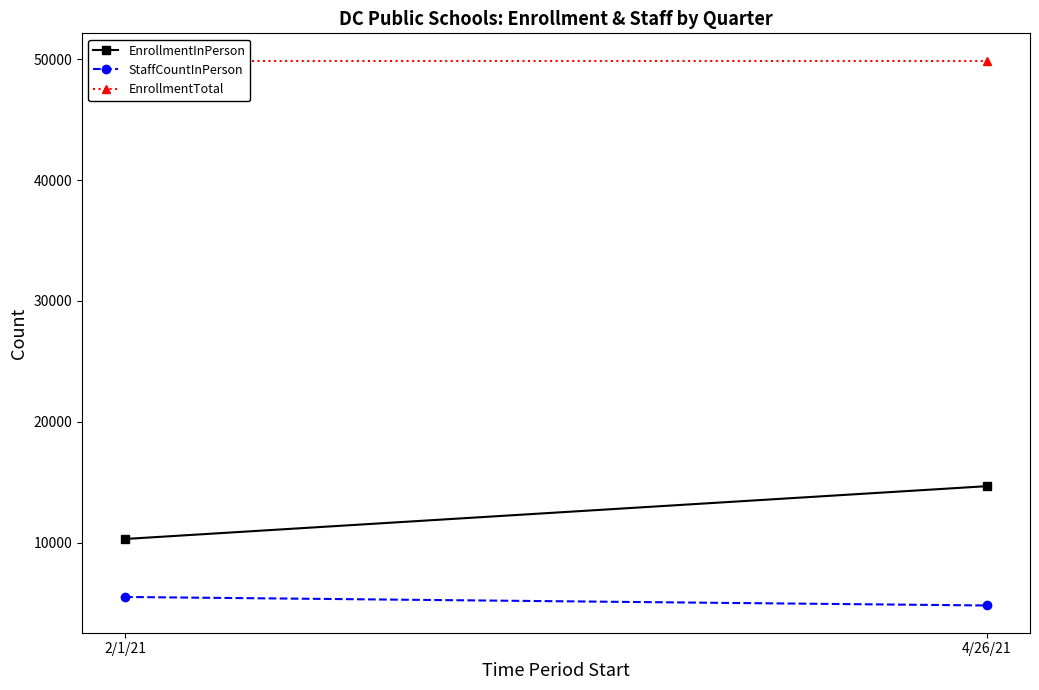

Which has a higher value, 4/26/21 or 2/1/21?

4/26/21